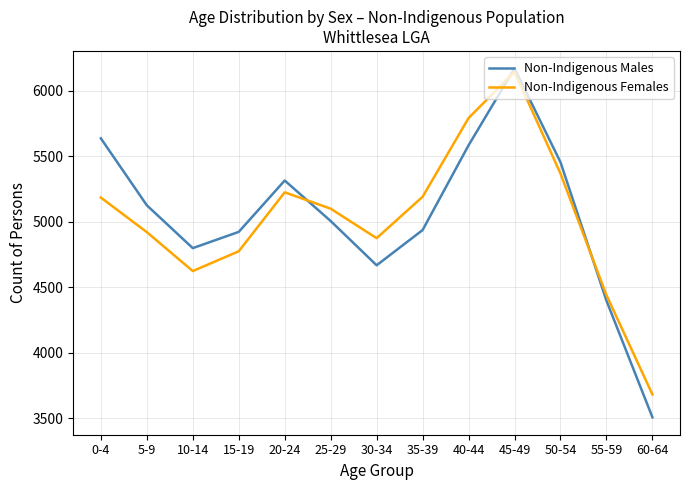

How many times do Non-Indigenous Males and Non-Indigenous Females cross each other?

3